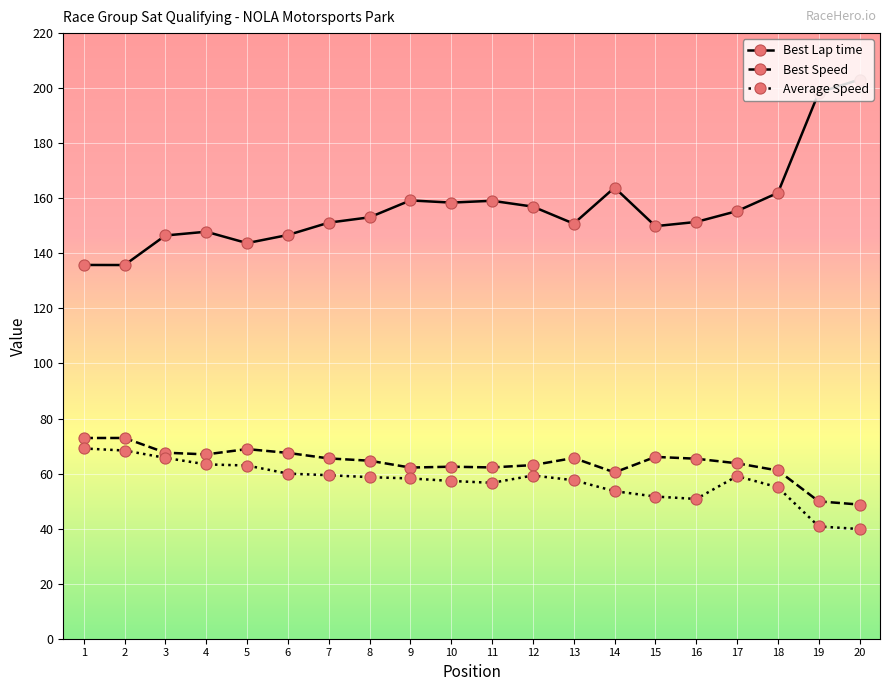

True or false: Average Speed and Best Speed cross at least once.

False